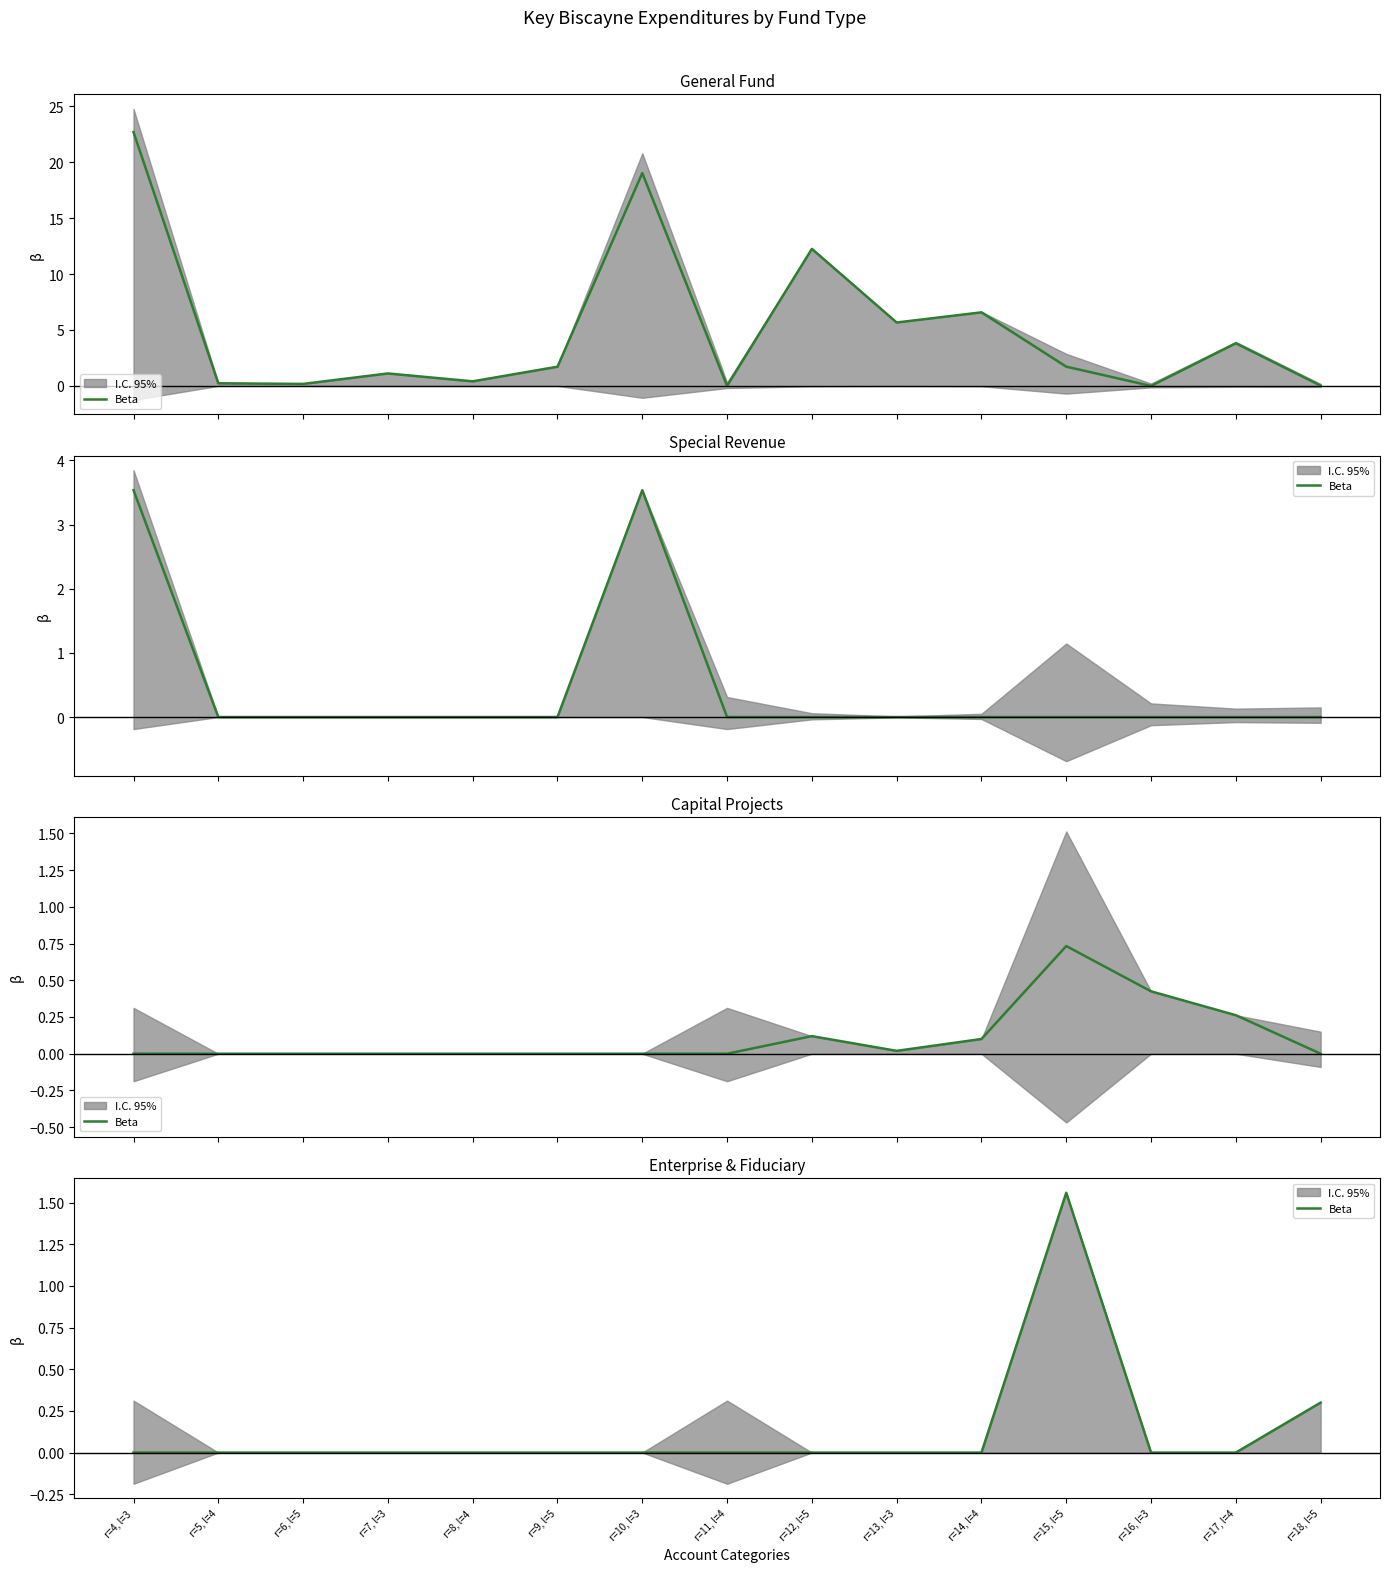

Does the chart display data point markers on the line(s)?

No